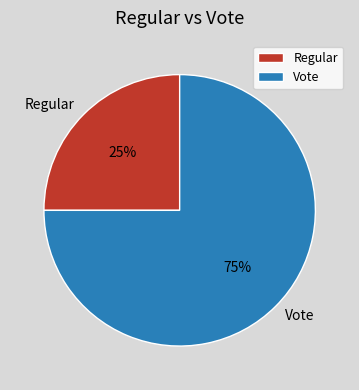

Between Vote and Regular, which is larger?

Vote